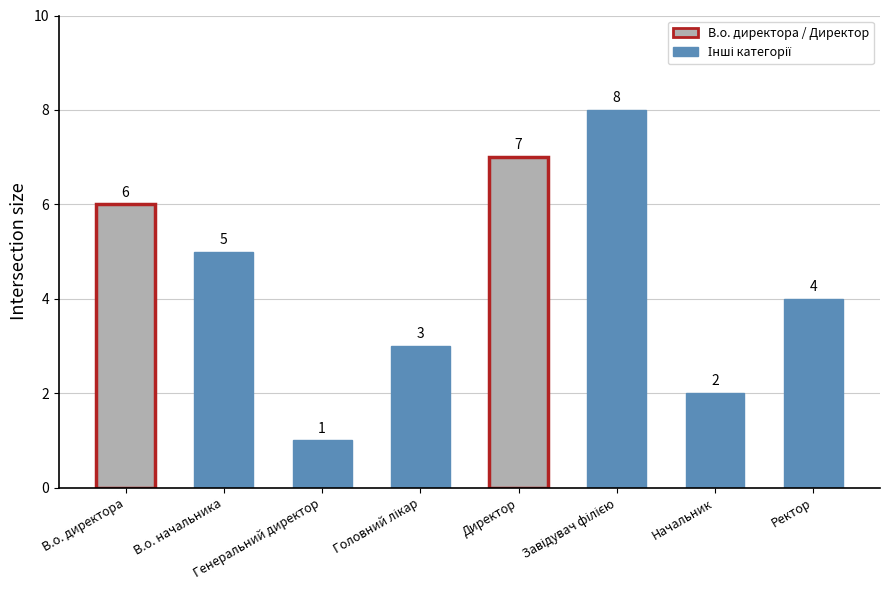

How many values are between 3 and 7?

5